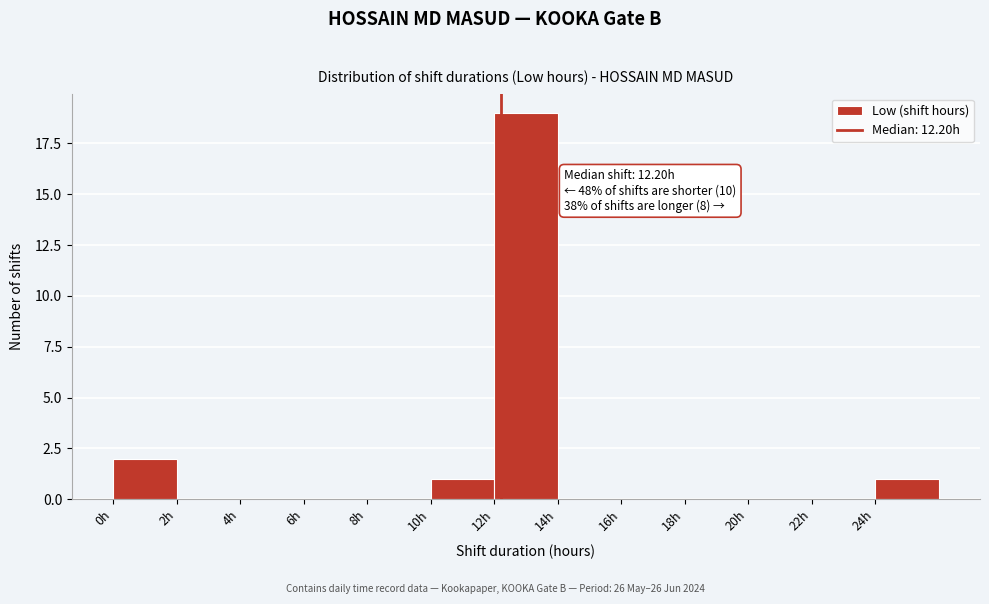

Over which range of the x-axis is the bar tallest?

12 to 14